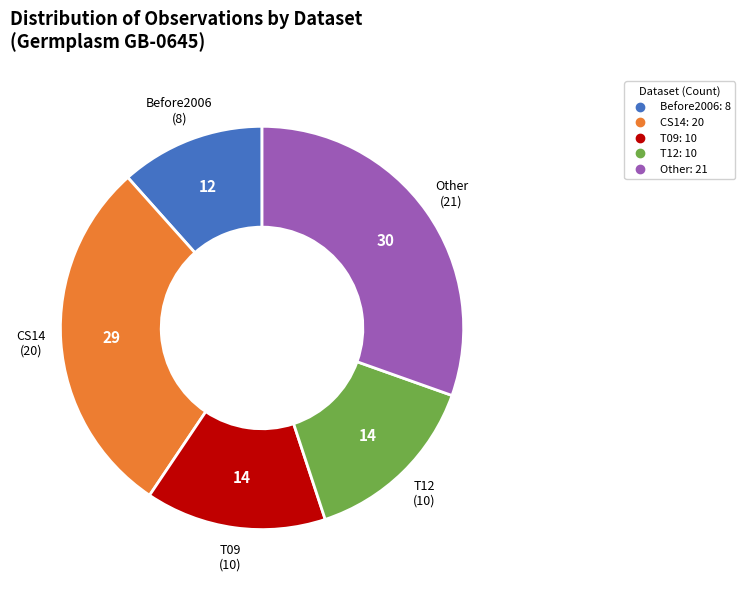

Is Other the majority of the pie?

No